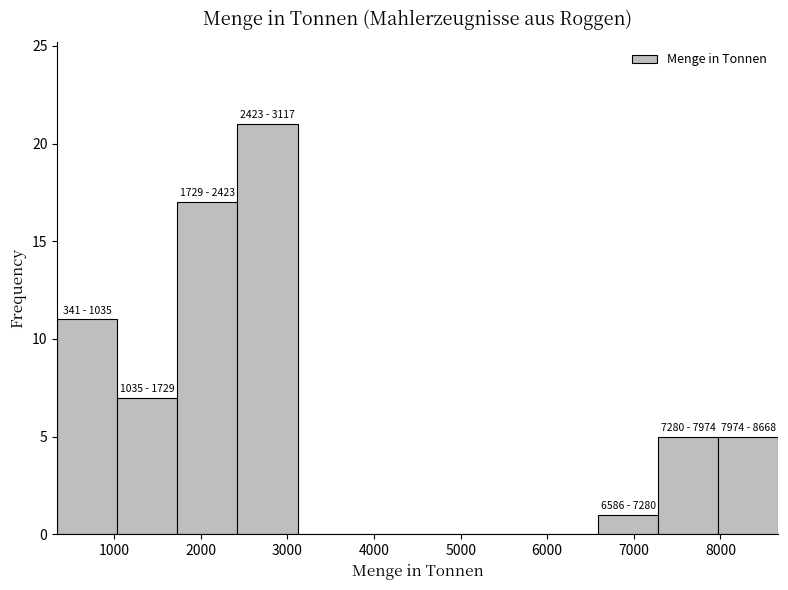

Over which range of the x-axis is the bar tallest?

2400 to 3100